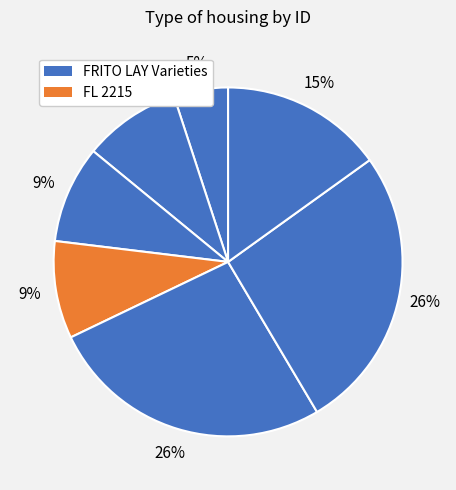

How many slices are in this pie chart?

7